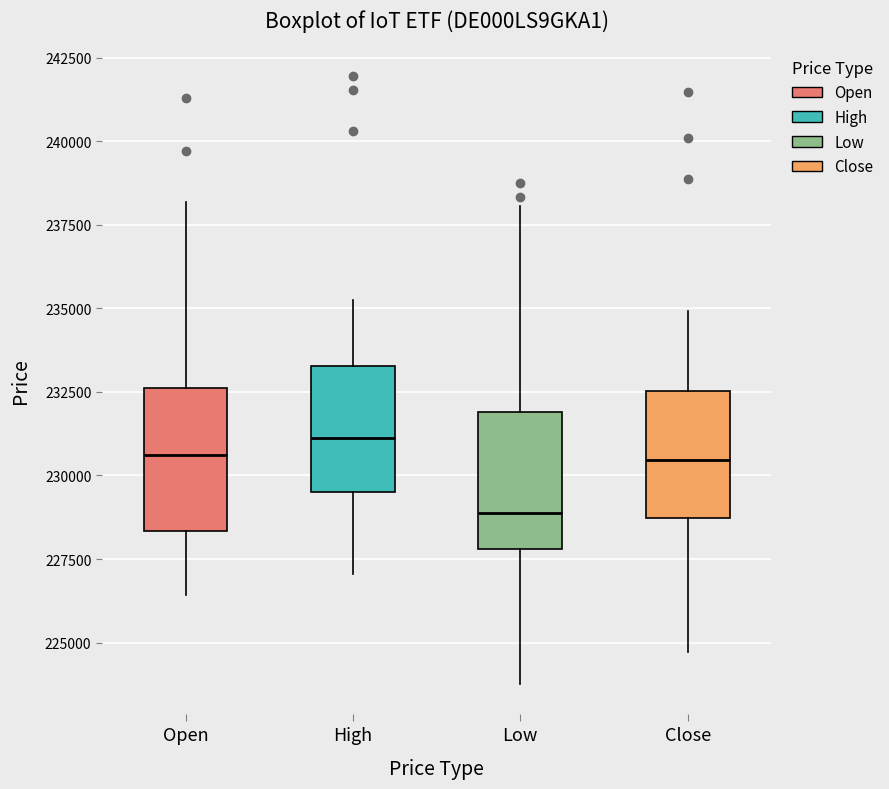

Where is the lower edge of the box for Low on the y-axis? The values are not printed on the chart, so give them approximately, as read against the axis.

228000